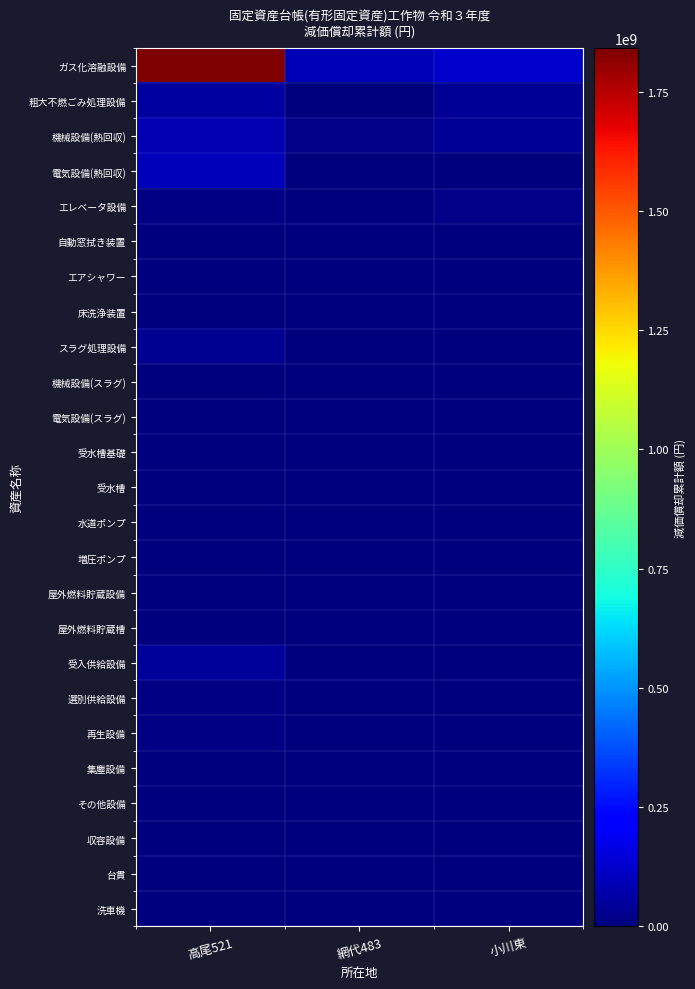

Reading left to right, what are all the values shown in this chart?

ガス化溶融設備: 高尾521=1841210581	網代483=92256999	小川東=124982364
粗大不燃ごみ処理設備: 高尾521=53995207	網代483=1533469	小川東=41771991
機械設備(熱回収): 高尾521=80628338	網代483=14570640	小川東=37995132
電気設備(熱回収): 高尾521=96831154	網代483=2418528	小川東=1640268
エレベータ設備: 高尾521=11065509	網代483=137634	小川東=19583361
自動窓拭き装置: 高尾521=6878515	網代483=171087	小川東=0
エアシャワー: 高尾521=3866093	網代483=127119	小川東=0
床洗浄装置: 高尾521=201131	網代483=740940	小川東=0
スラグ処理設備: 高尾521=30428188	網代483=0	小川東=0
機械設備(スラグ): 高尾521=1388093	網代483=0	小川東=0
電気設備(スラグ): 高尾521=2245894	網代483=0	小川東=0
受水槽基礎: 高尾521=156527	網代483=0	小川東=0
受水槽: 高尾521=1971662	網代483=0	小川東=0
水道ポンプ: 高尾521=369635	網代483=0	小川東=0
増圧ポンプ: 高尾521=343203	網代483=0	小川東=0
屋外燃料貯蔵設備: 高尾521=885059	網代483=0	小川東=0
屋外燃料貯蔵槽: 高尾521=2482543	網代483=0	小川東=0
受入供給設備: 高尾521=50227880	網代483=0	小川東=0
選別供給設備: 高尾521=12820700	網代483=0	小川東=0
再生設備: 高尾521=12041310	網代483=0	小川東=0
集塵設備: 高尾521=1577660	網代483=0	小川東=0
その他設備: 高尾521=3319045	網代483=0	小川東=0
収容設備: 高尾521=654900	網代483=0	小川東=0
台貫: 高尾521=5032995	網代483=0	小川東=0
洗車機: 高尾521=1767640	網代483=0	小川東=0